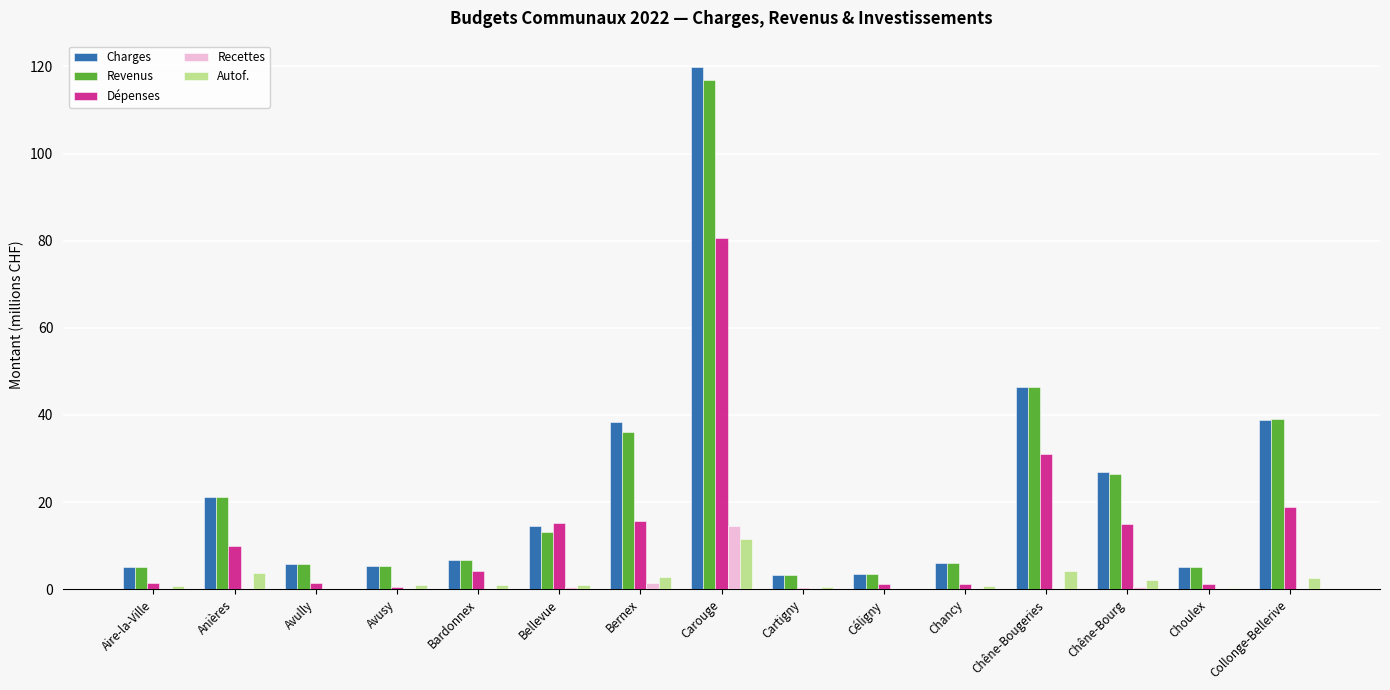

At which category is the sum across all series the highest?

Carouge